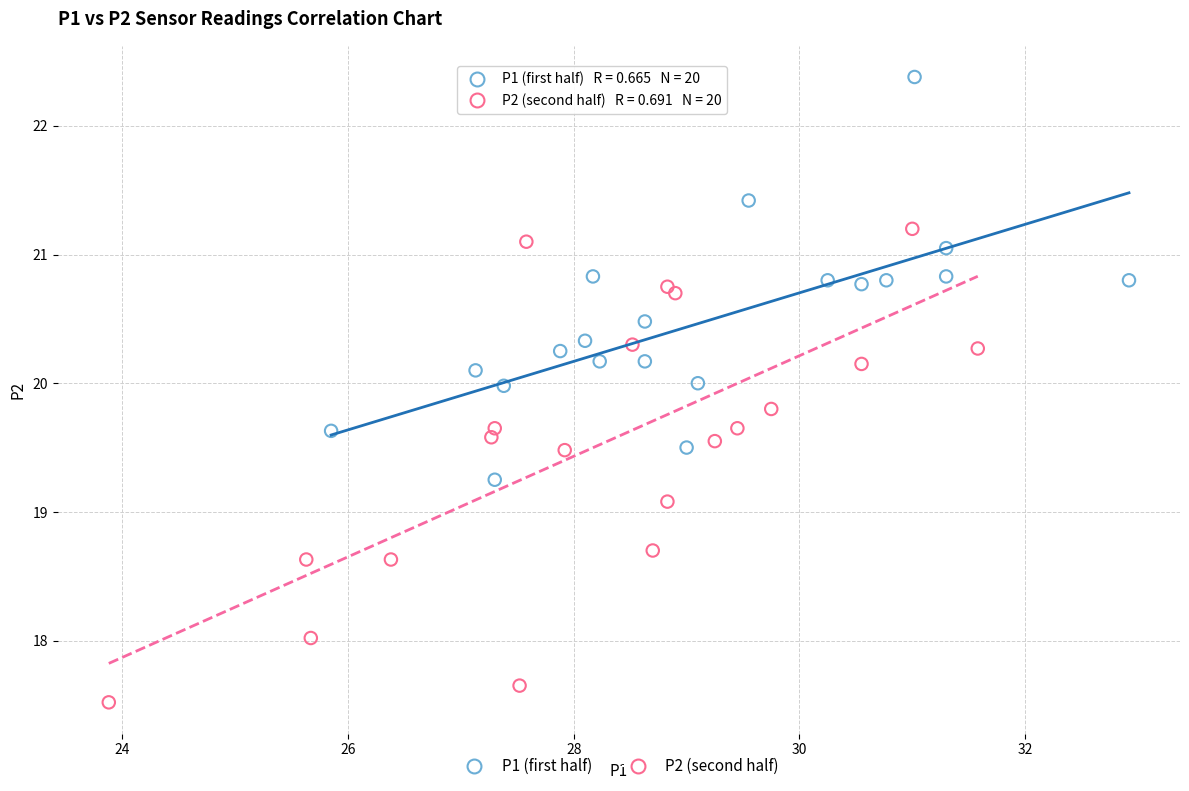

Which series contains the highest Y value?

P1 (first half)